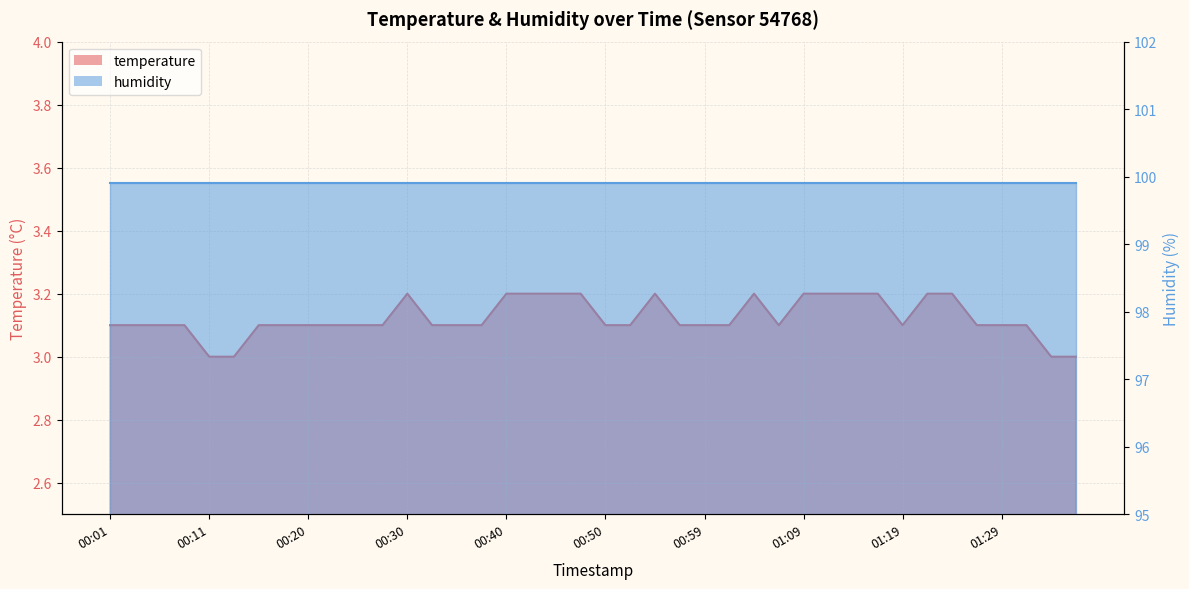

Where is the data nearest to the value 3?

00:11